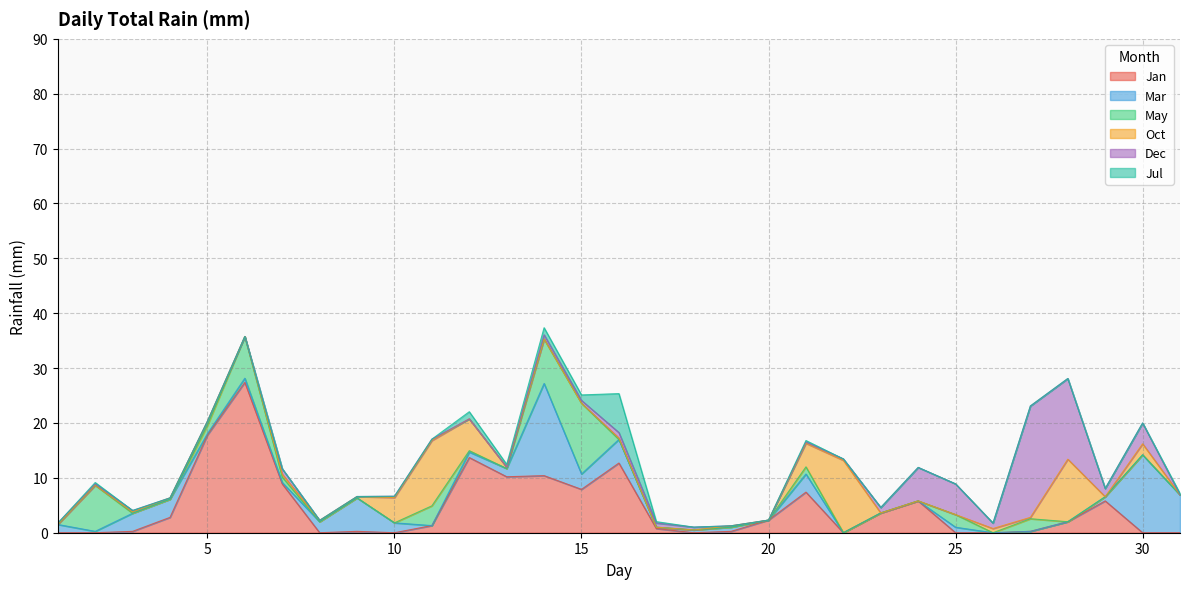

Which series has the widest spread of values?

Jan